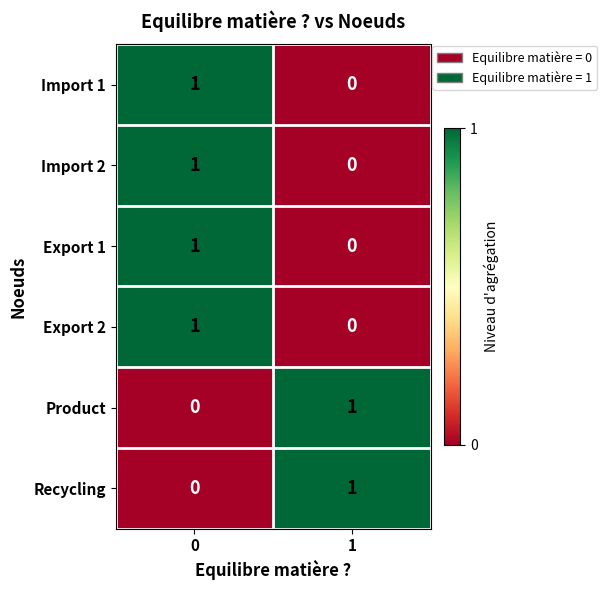

What is the total value across all series at 0?

4